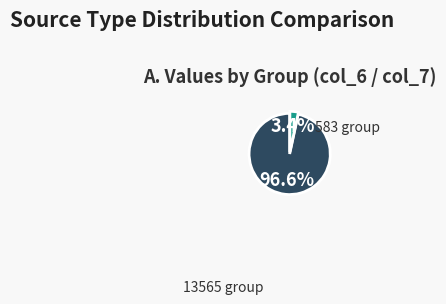

Count the number of slices in the pie.

2